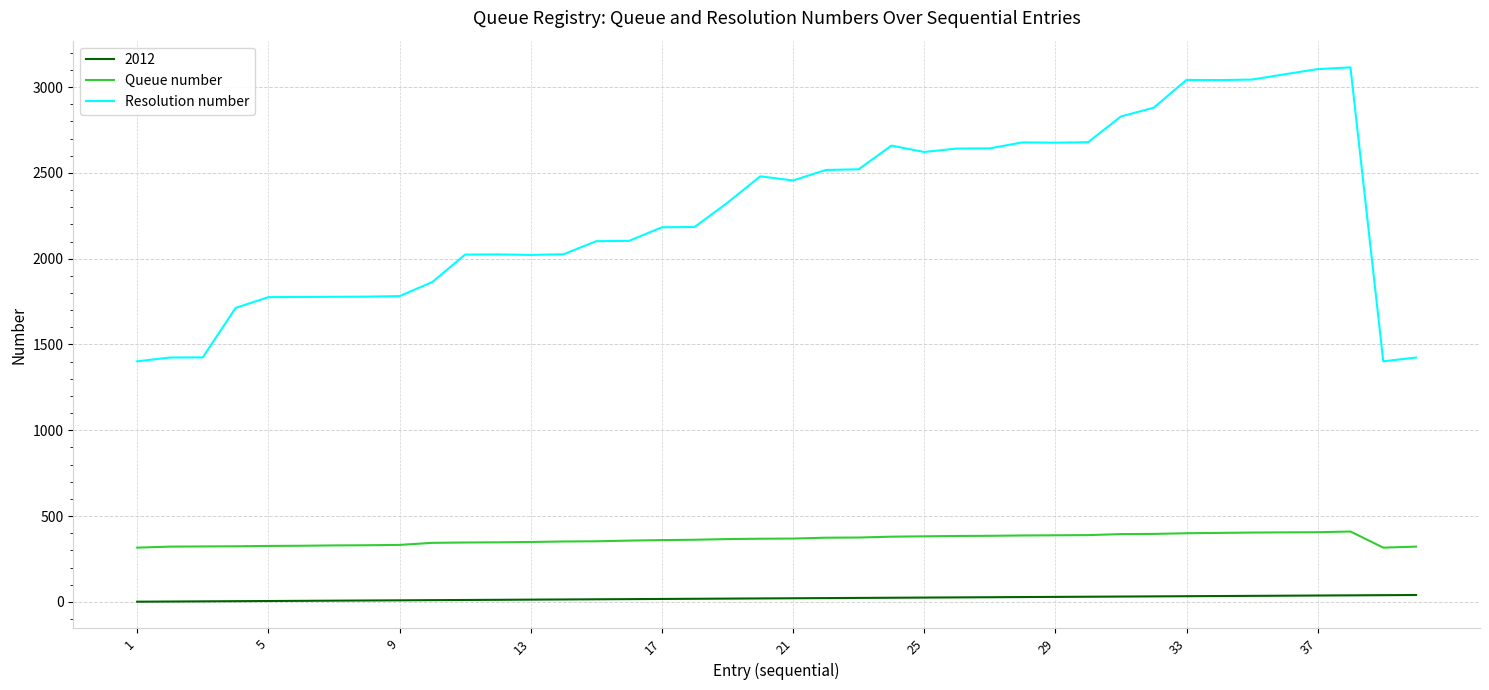

Which series has the largest range (max minus min)?

Resolution number